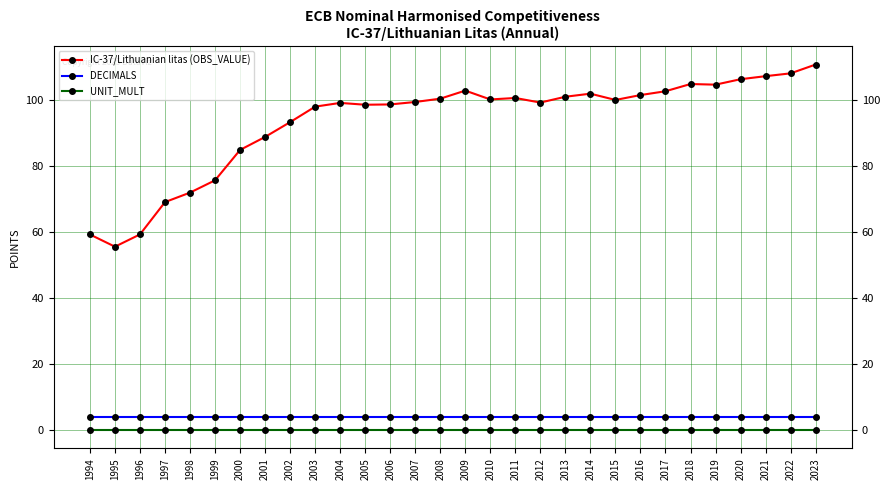

Is it true that IC-37/Lithuanian litas (OBS_VALUE) equals 136.8 at 2005?

False